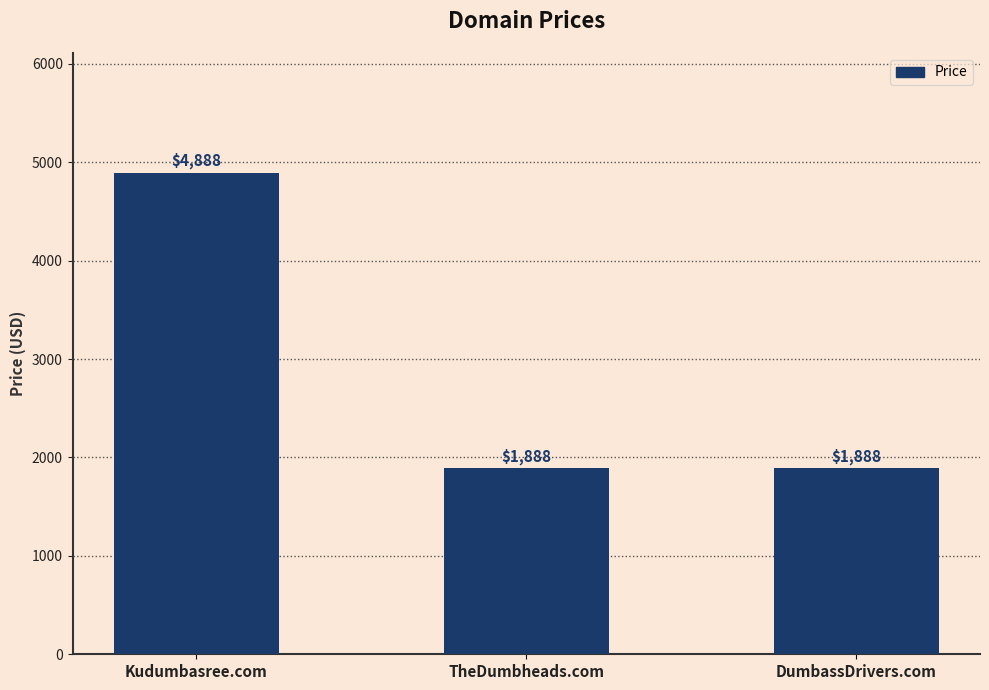

What is the label of the 2nd bar from the left?

TheDumbheads.com